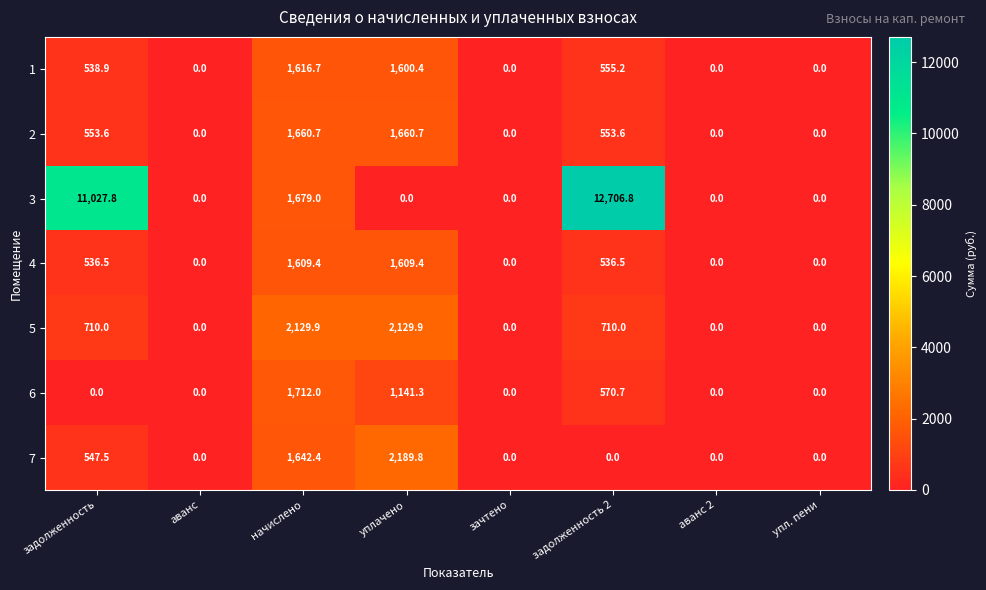

At which category is the sum across all series the highest?

задолженность 2